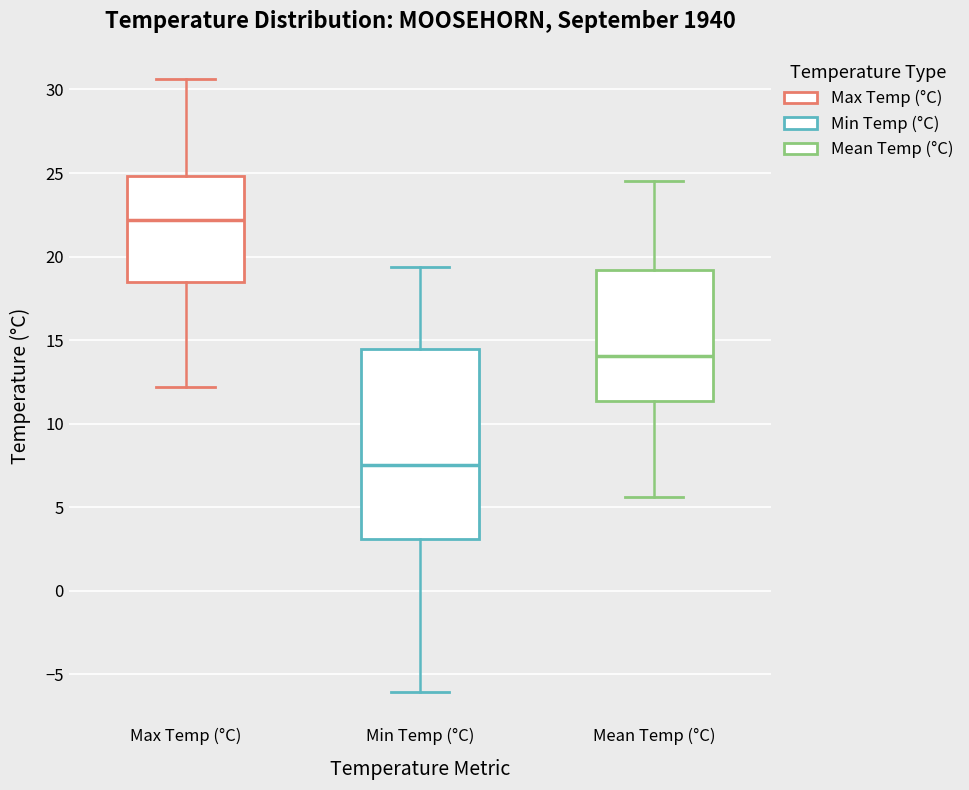

Reading left to right, read every box against the y-axis: the position of its median line, the range the box covers, and the ends of its whiskers. The values are not printed on the chart, so give them approximately, as read against the axis.

Max Temp (°C): median 22.0, box 18.5 to 25.0, whiskers 12.0 to 30.5
Min Temp (°C): median 7.5, box 3.0 to 14.5, whiskers -6.0 to 19.5
Mean Temp (°C): median 14.0, box 11.5 to 19.0, whiskers 5.5 to 24.5